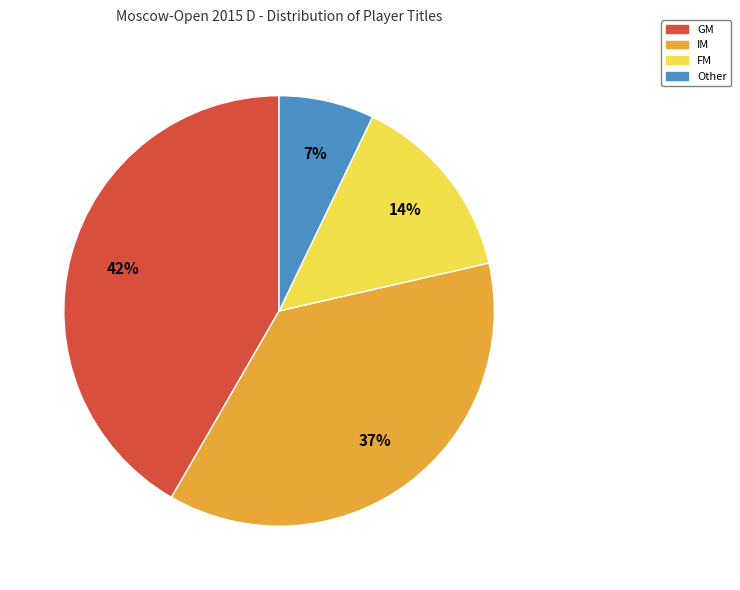

True or false: IM accounts for 41% of the total.

False